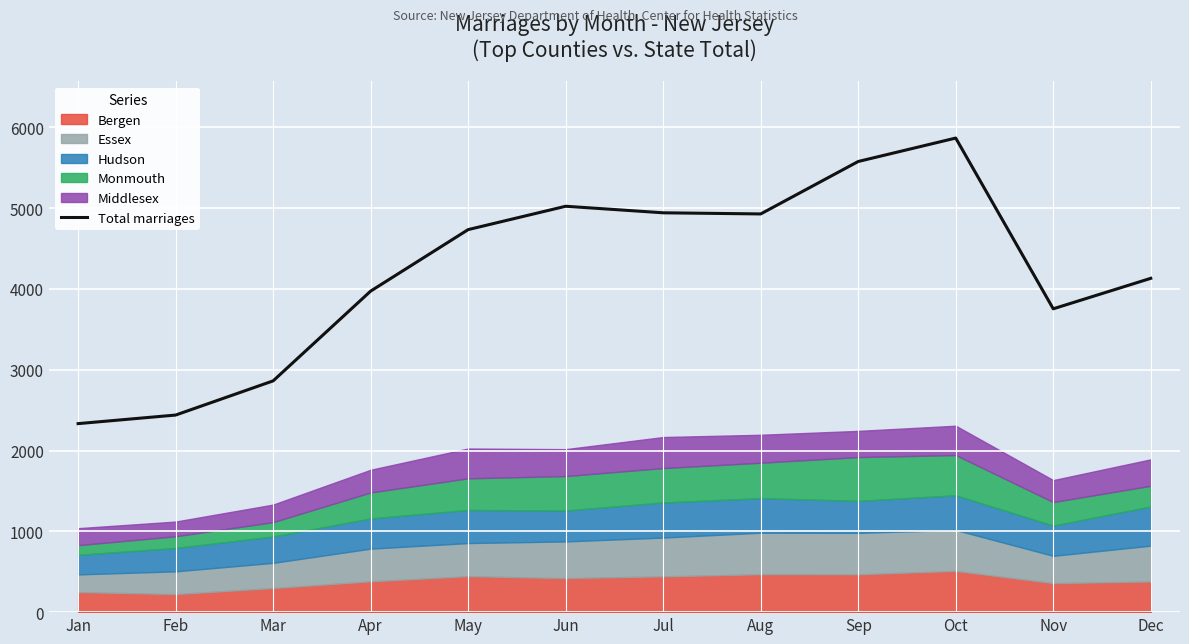

What is the ratio of the value at Oct to the value at Jan?

2.5